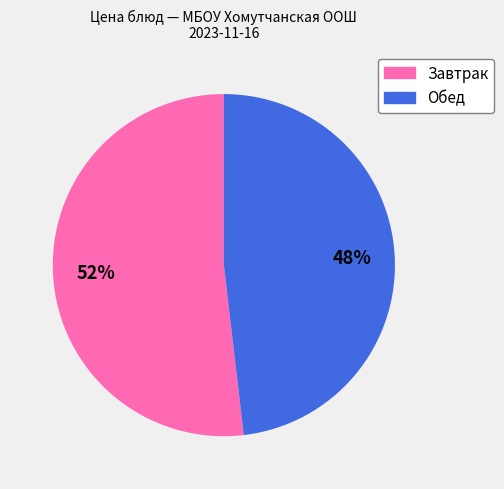

Is there a majority slice in this chart?

Yes